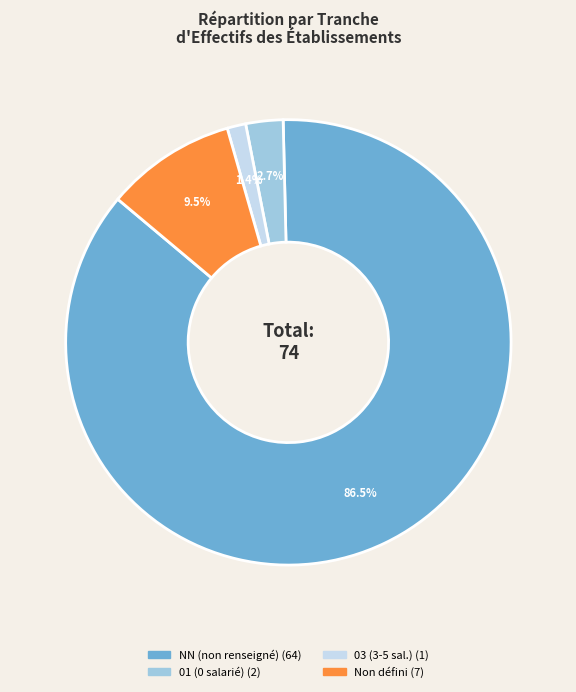

Does any single category account for the majority?

Yes